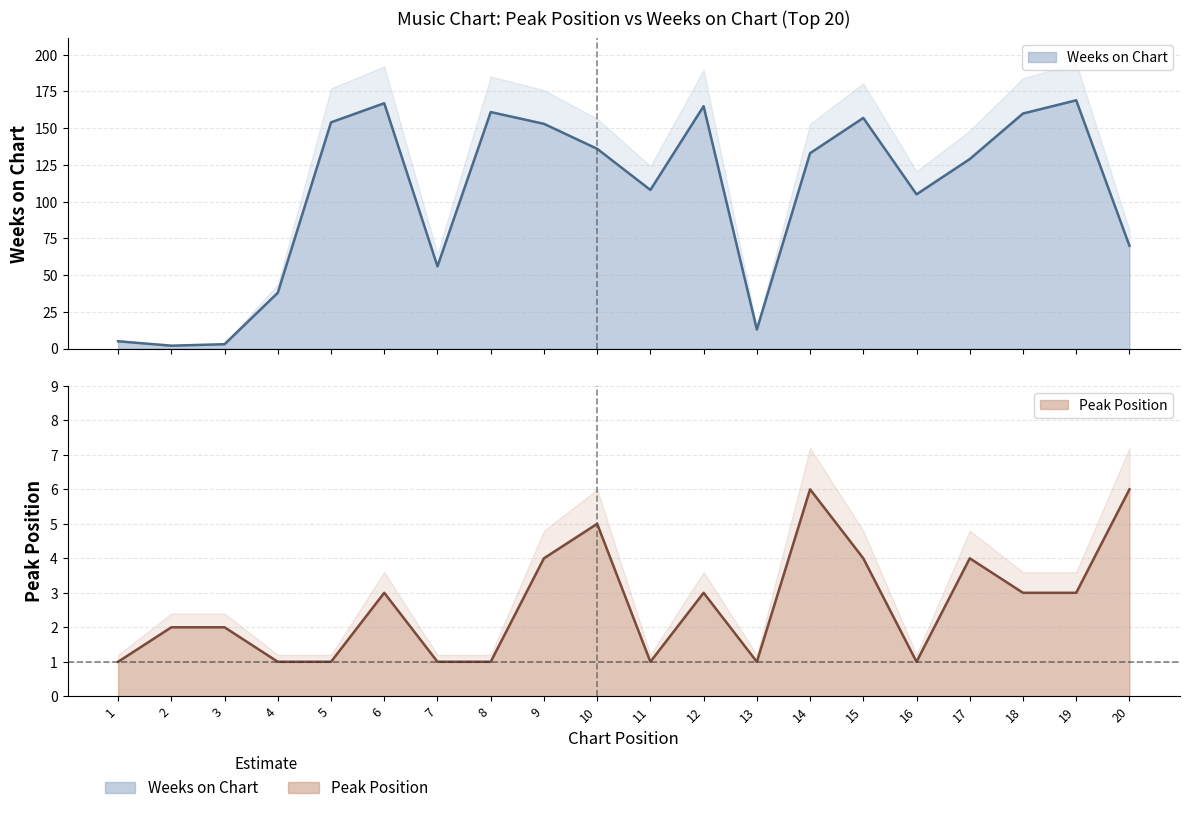

What is the average value of the Peak Position series?

3